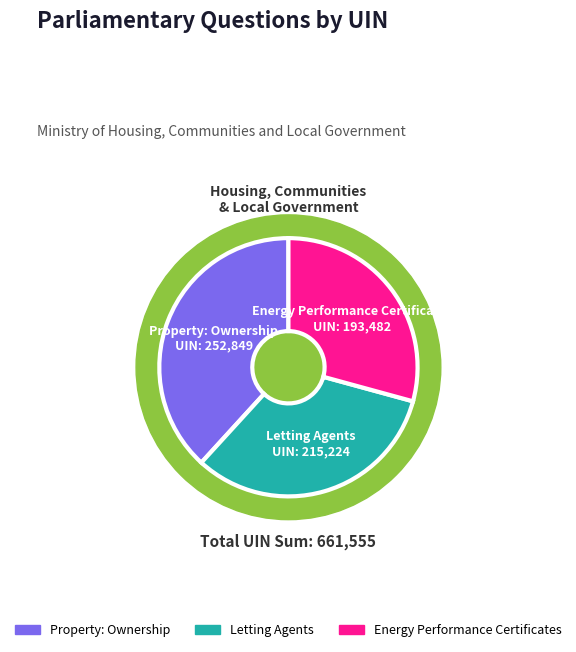

To the nearest percent, what is the difference between the largest and smallest slice percentages?

9%